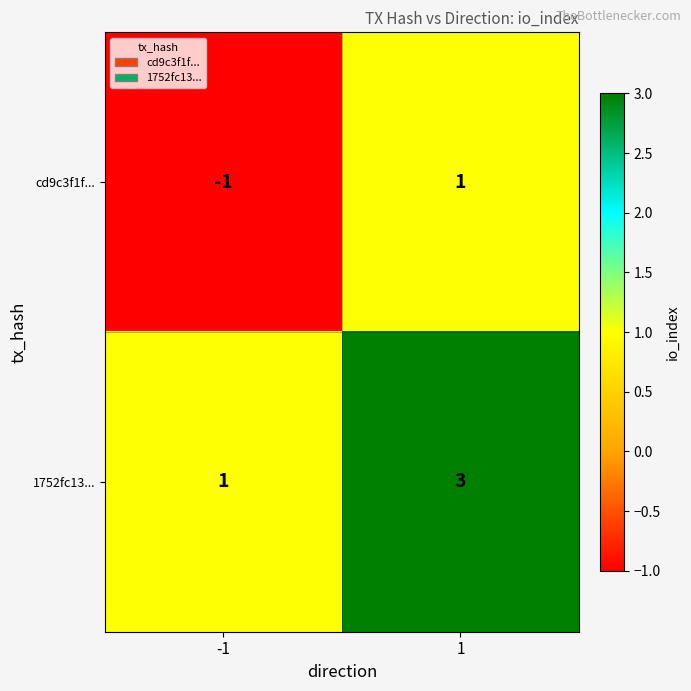

Rank the series by their average value, from highest to lowest.

1752fc13..., cd9c3f1f...